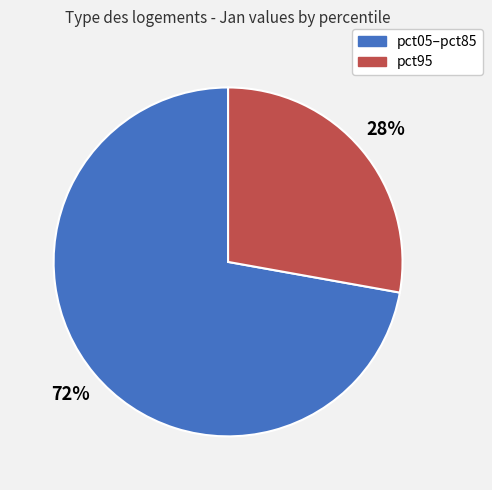

To the nearest percent, what is the difference between the largest and smallest slice percentages?

44%